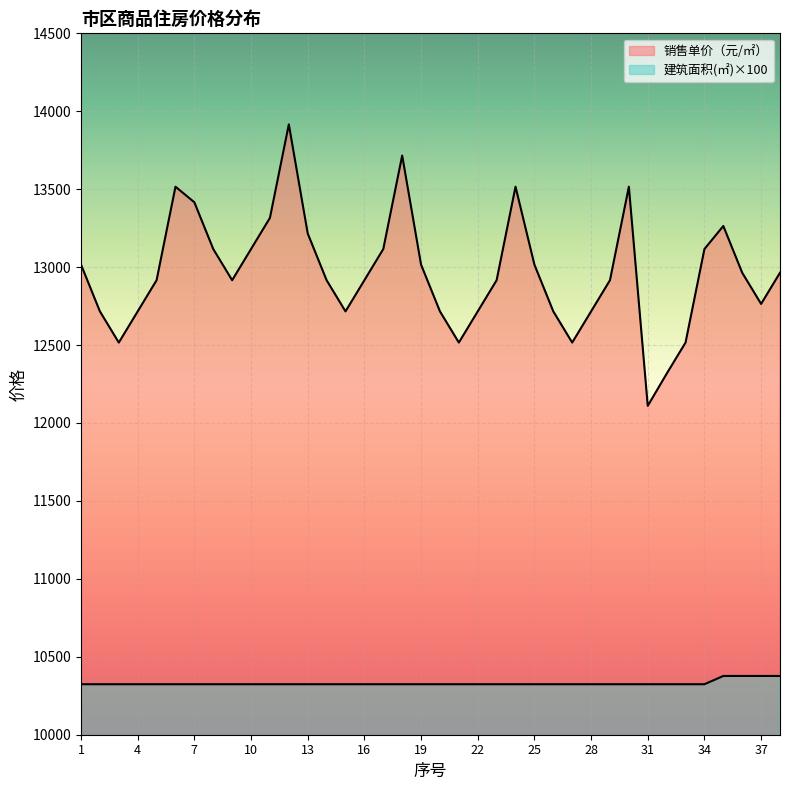

The 销售单价（元/㎡） series shows 12764 at 37. True or false?

True